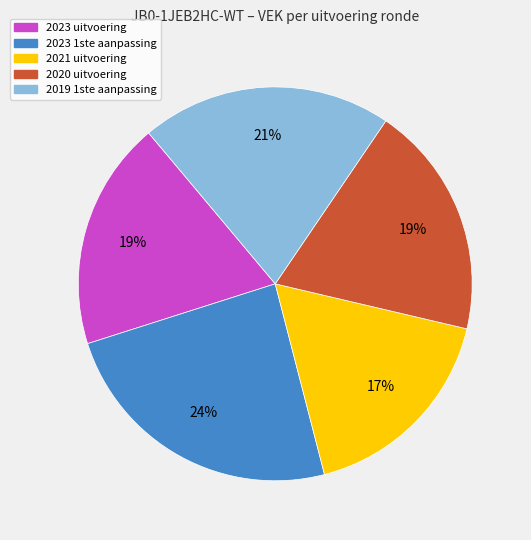

True or false: 2020 uitvoering accounts for 19% of the total.

True